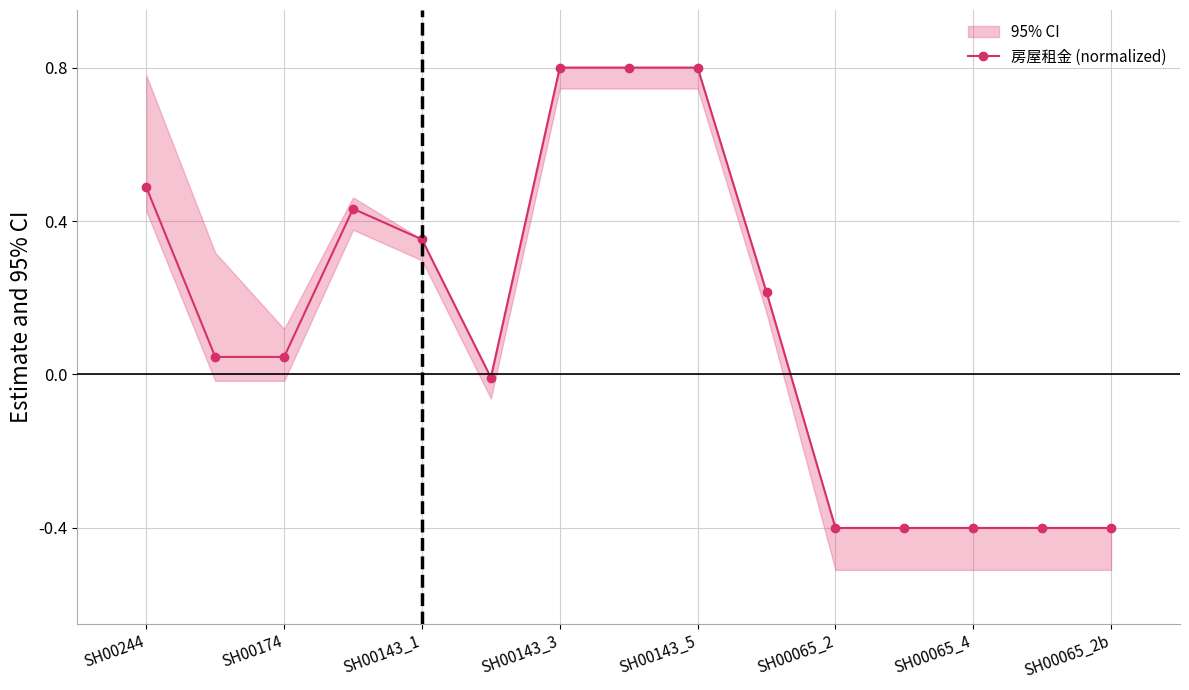

What is the average value?

0.1